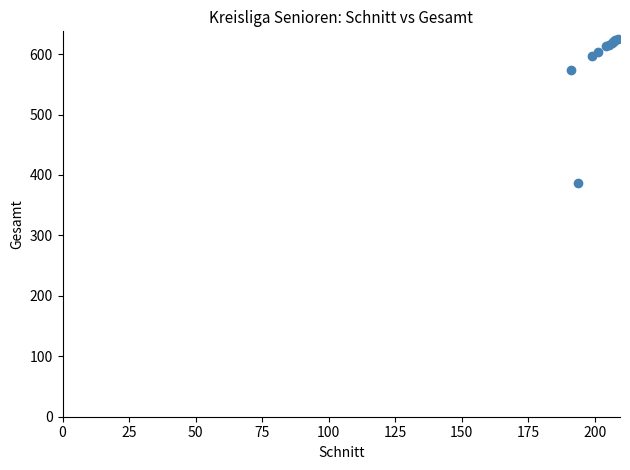

What Y value in the scatter plot is closest to 506?

573.6